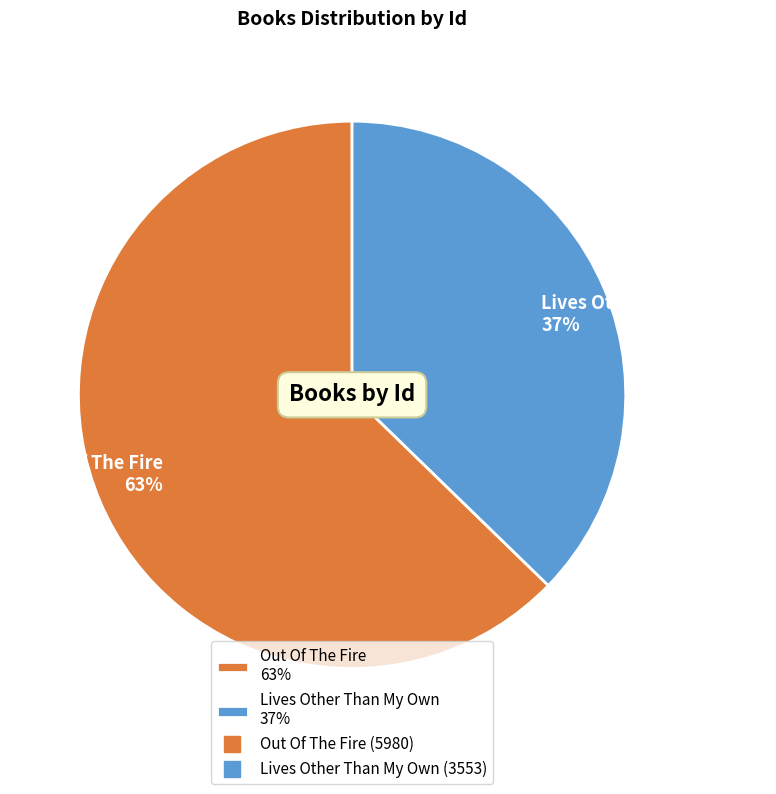

Rank the categories by value from lowest to highest.

Lives Other Than My Own, Out Of The Fire